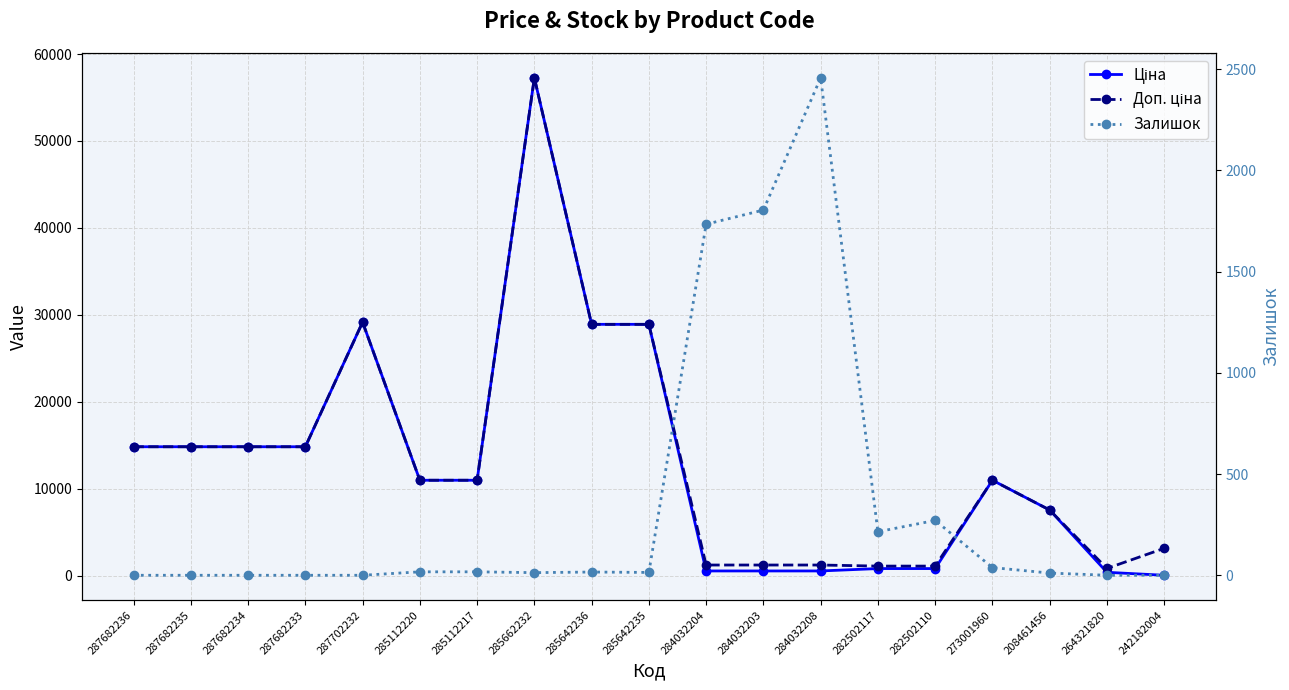

Does the chart display data point markers on the line(s)?

Yes